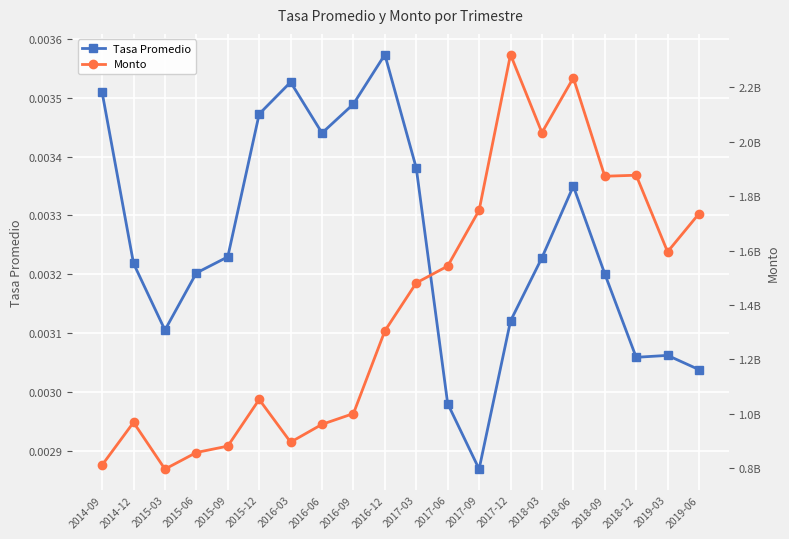

At which label is Tasa Promedio closest to 0?

2017-09